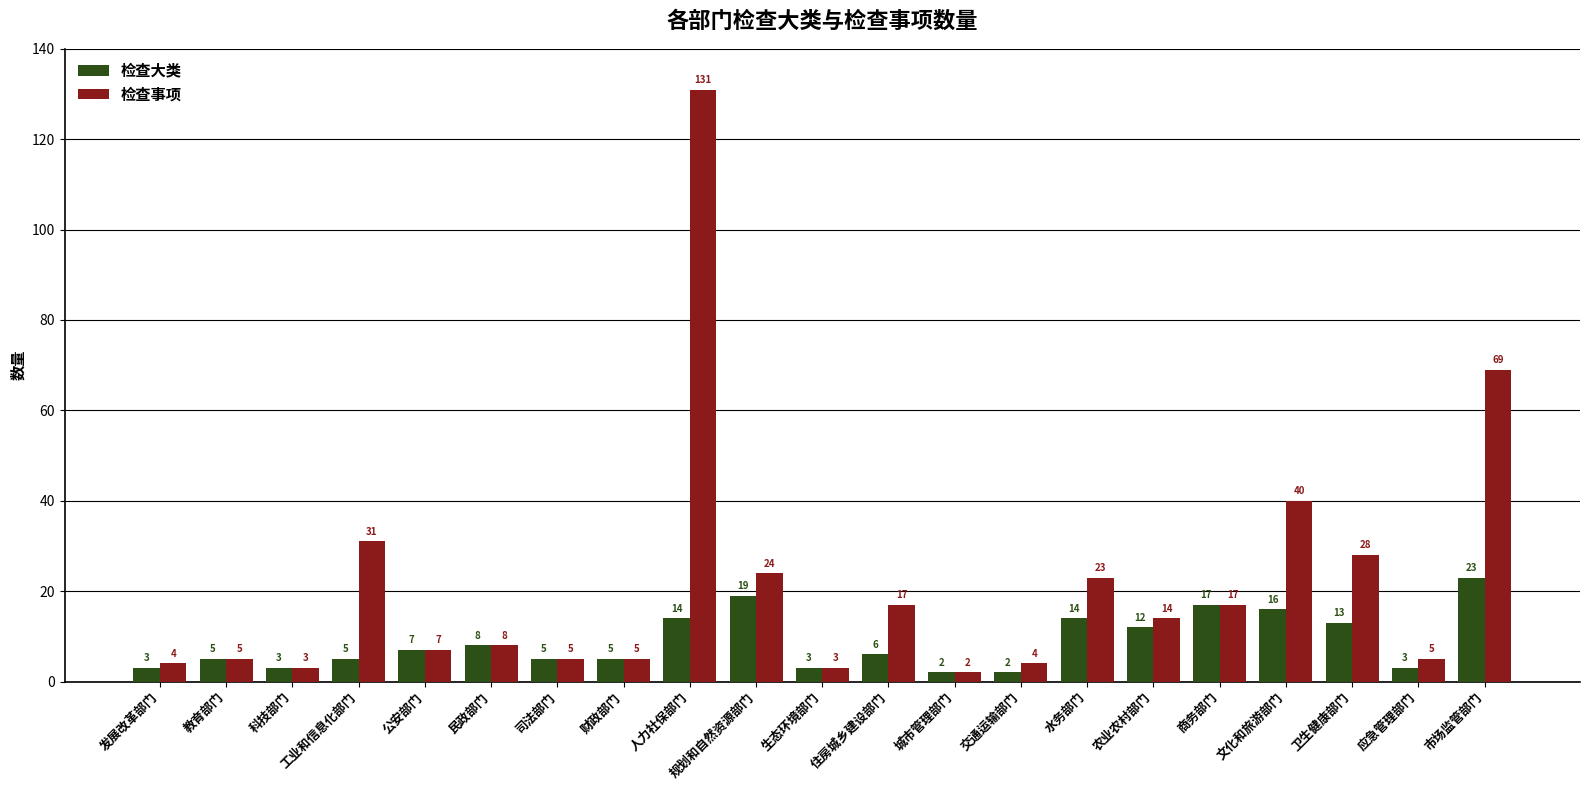

What is the difference between the 检查大类 values at 生态环境部门 and 水务部门?

11